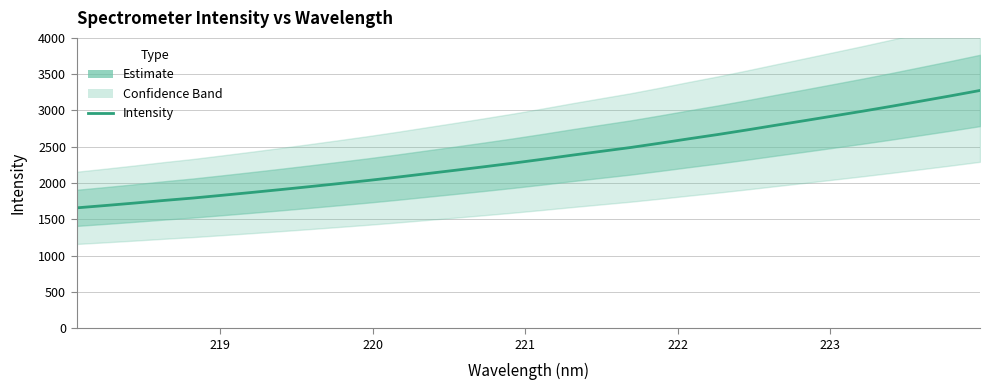

What is the difference between the maximum and minimum values?

1617.1